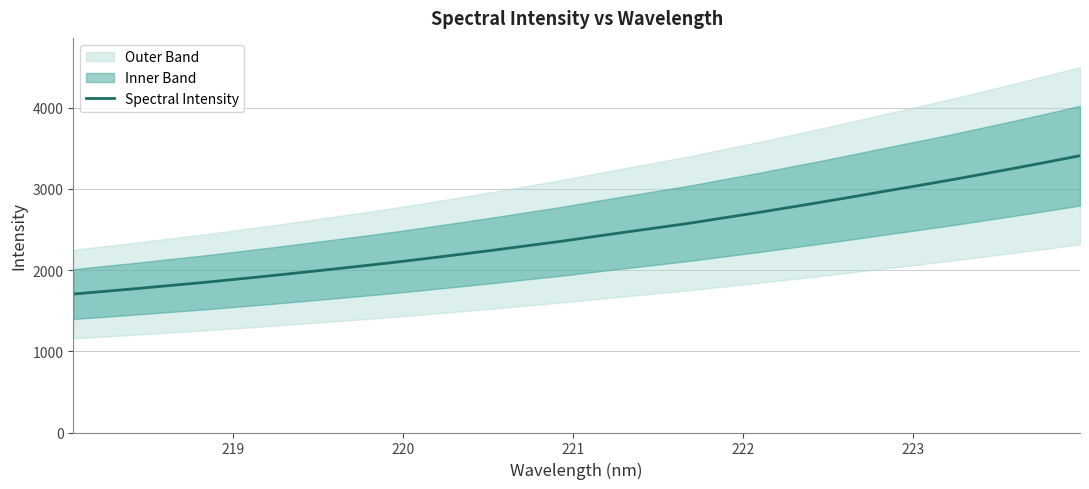

What is the minimum value for Spectral Intensity?

1705.5